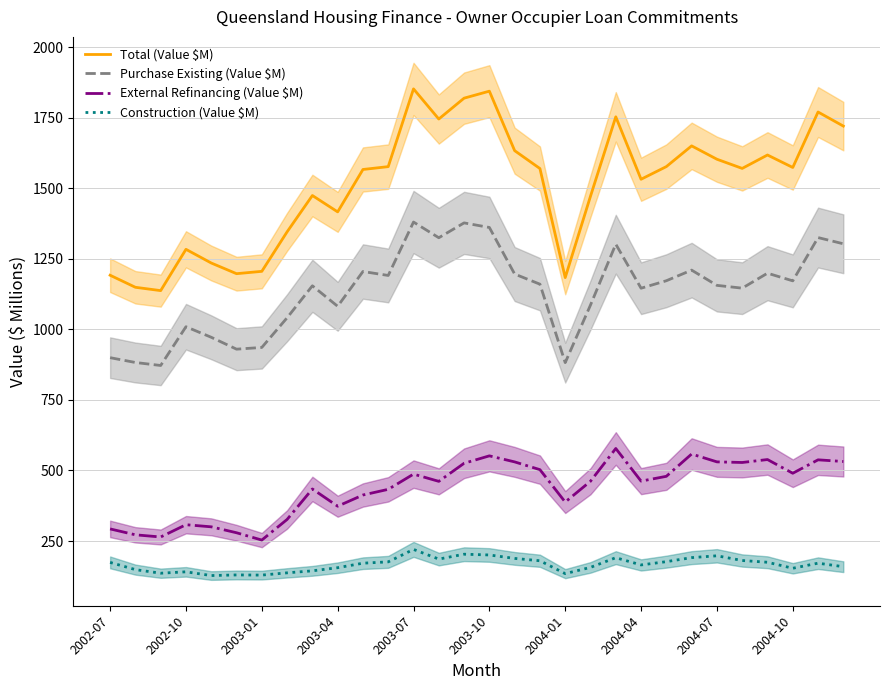

How many interior local peaks does the Total (Value $M) series have?

8